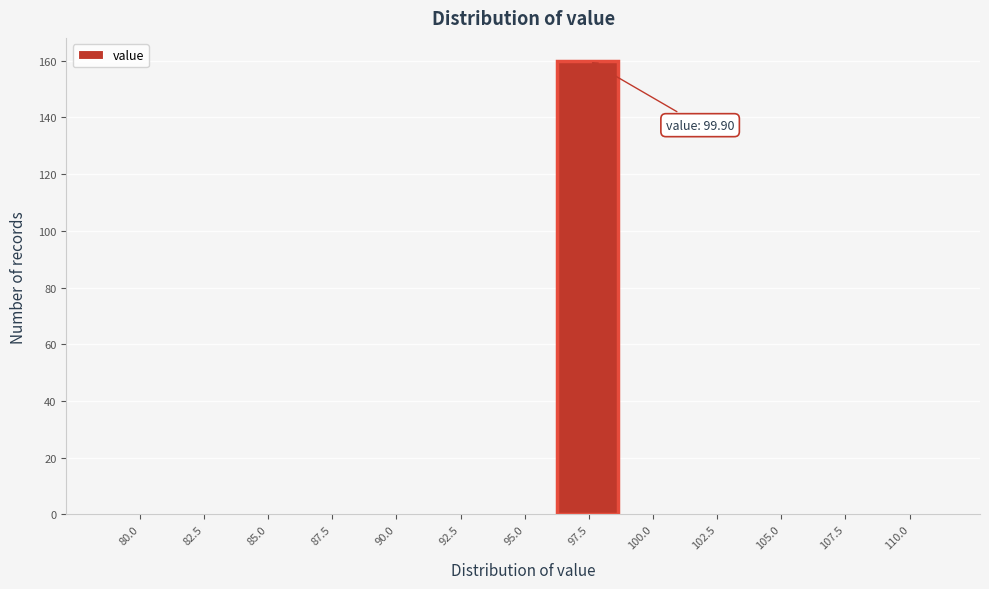

Reading left to right, list all the values displayed in this chart.

80.0=0	82.5=0	85.0=0	87.5=0	90.0=0	92.5=0	95.0=0	97.5=160	100.0=0	102.5=0	105.0=0	107.5=0	110.0=0